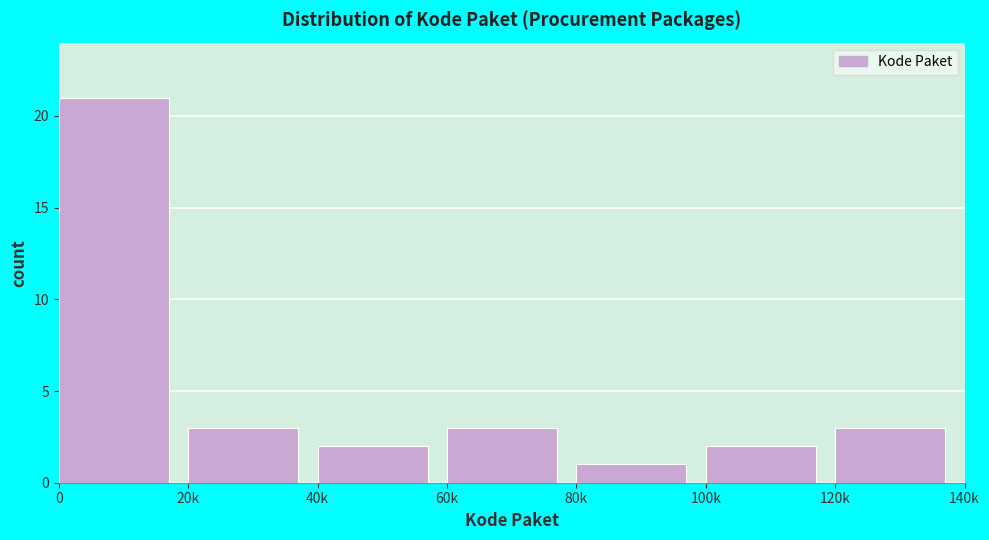

Reading left to right, list all the values displayed in this chart.

21	3	2	3	1	2	3